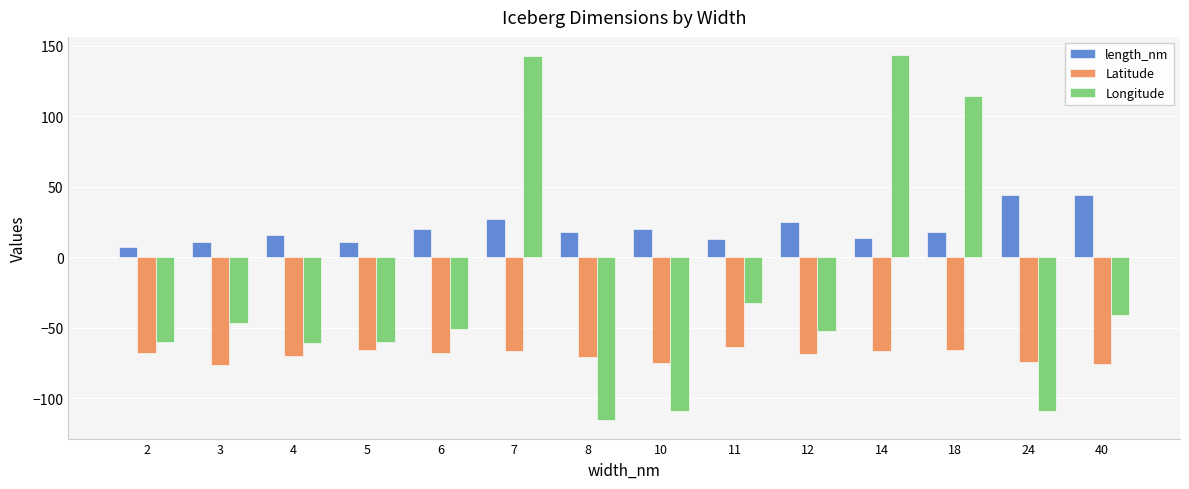

What is the maximum value shown in the chart?

143.2